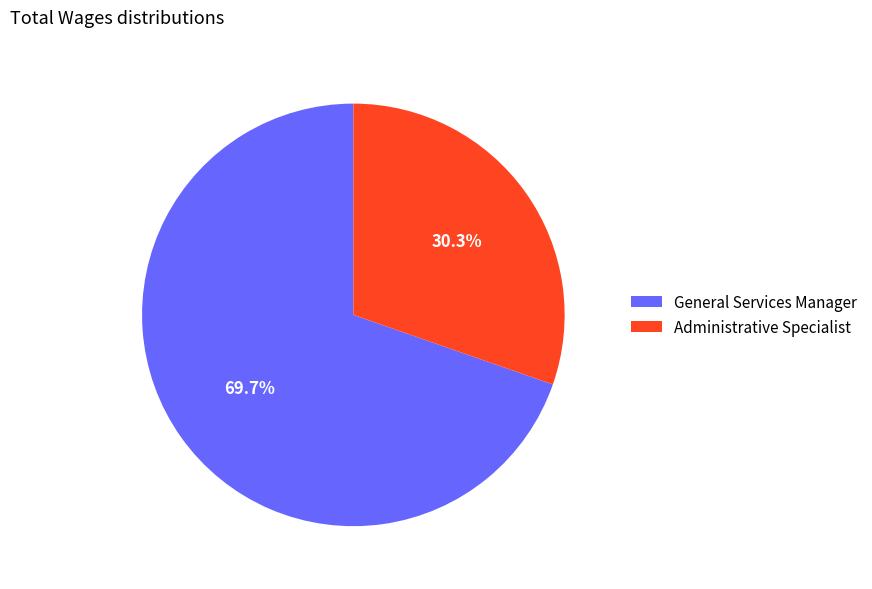

To the nearest percent, what is the average slice percentage?

50%